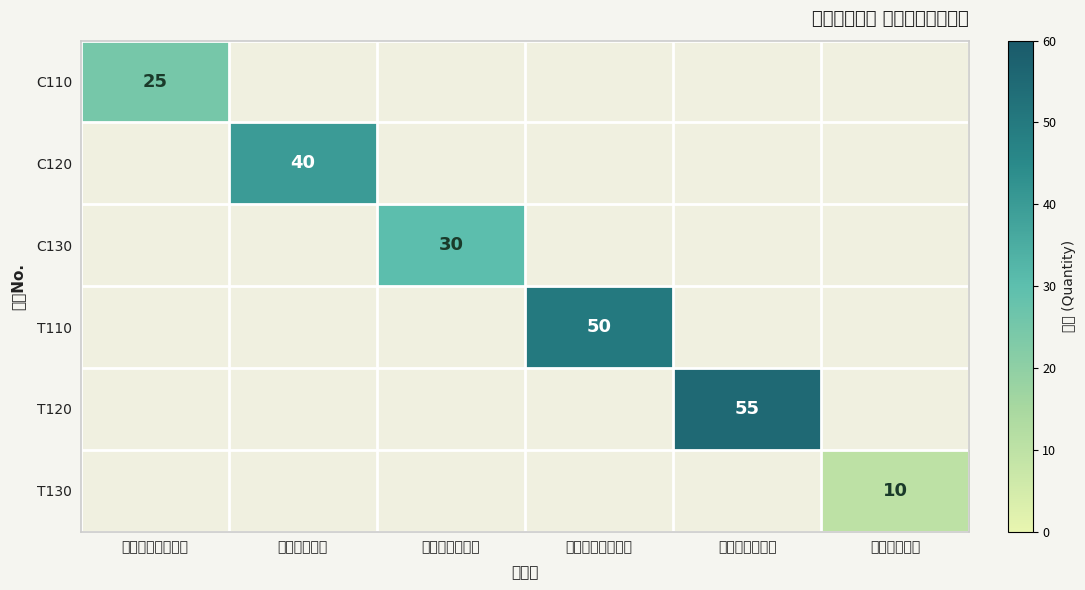

True or false: C130 has a value of 30 at キリマンジャロ.

True